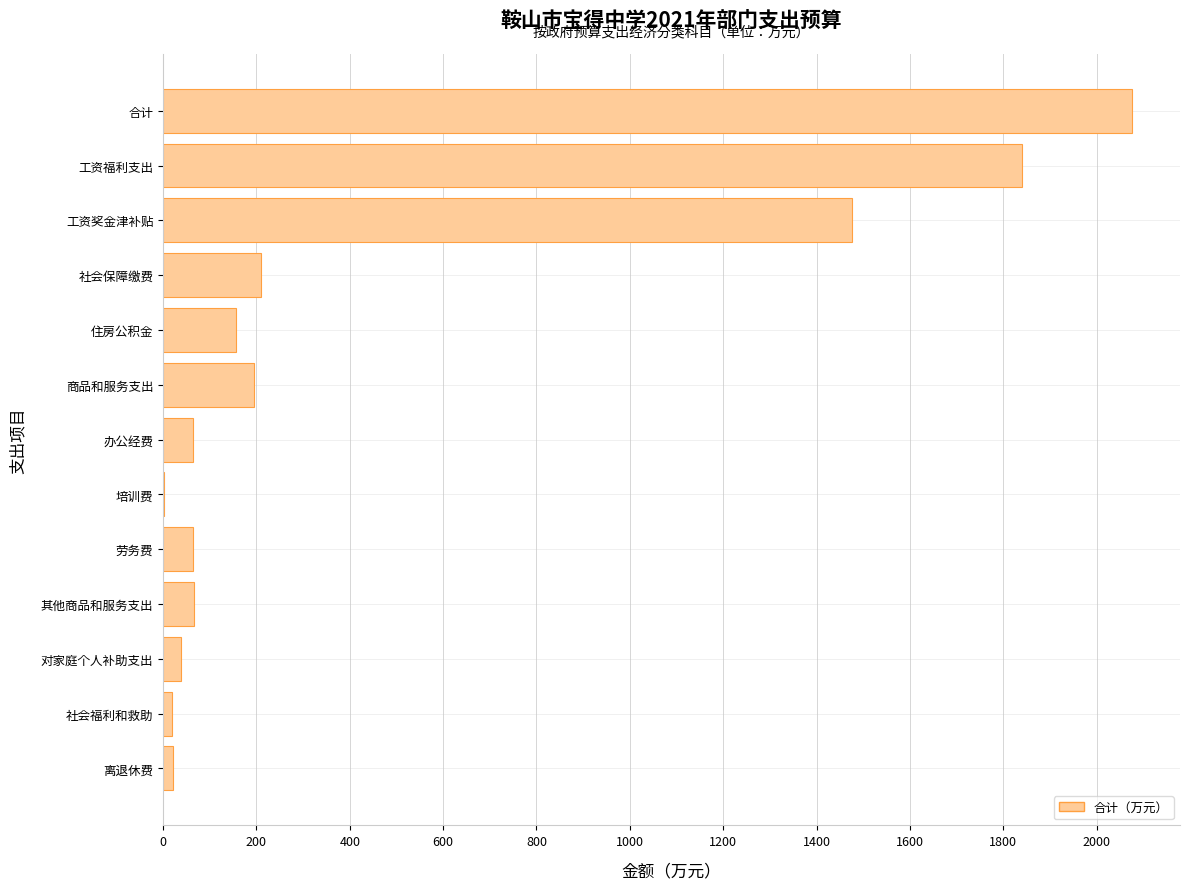

At which category does the chart reach its peak across all series?

合计